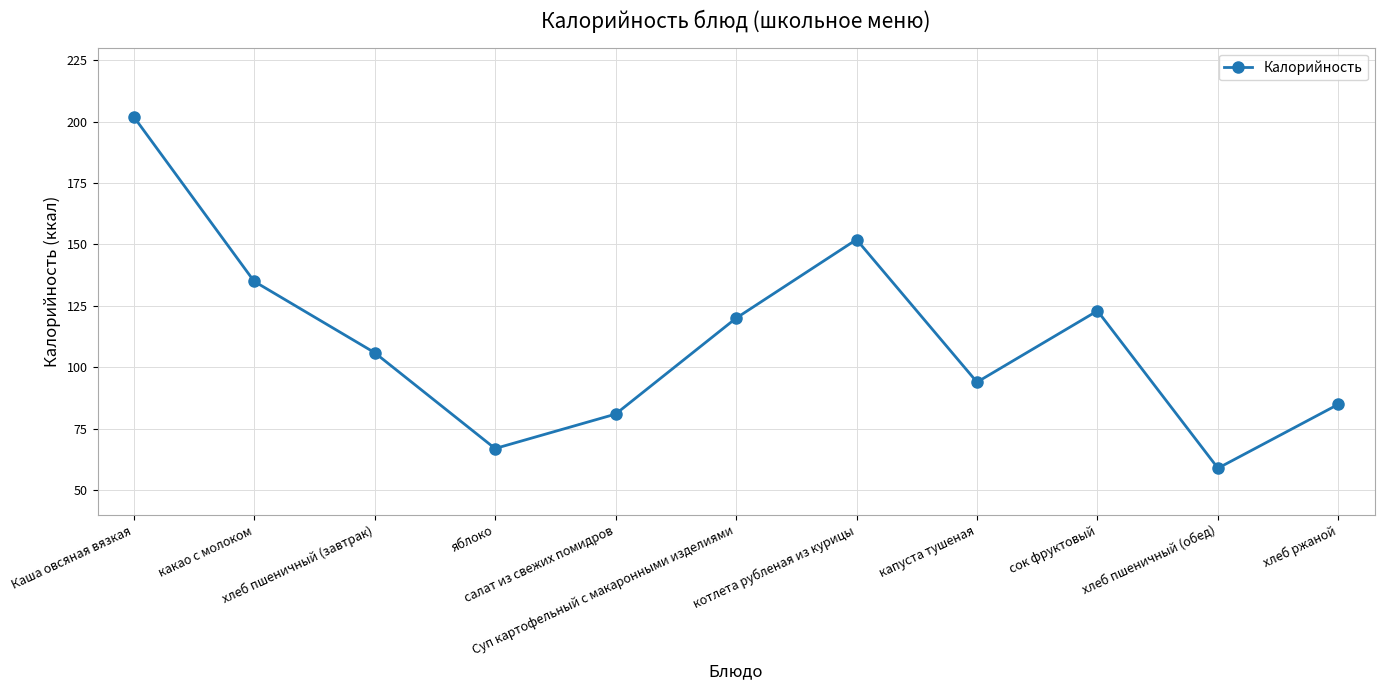

How many data points does each series have?

11